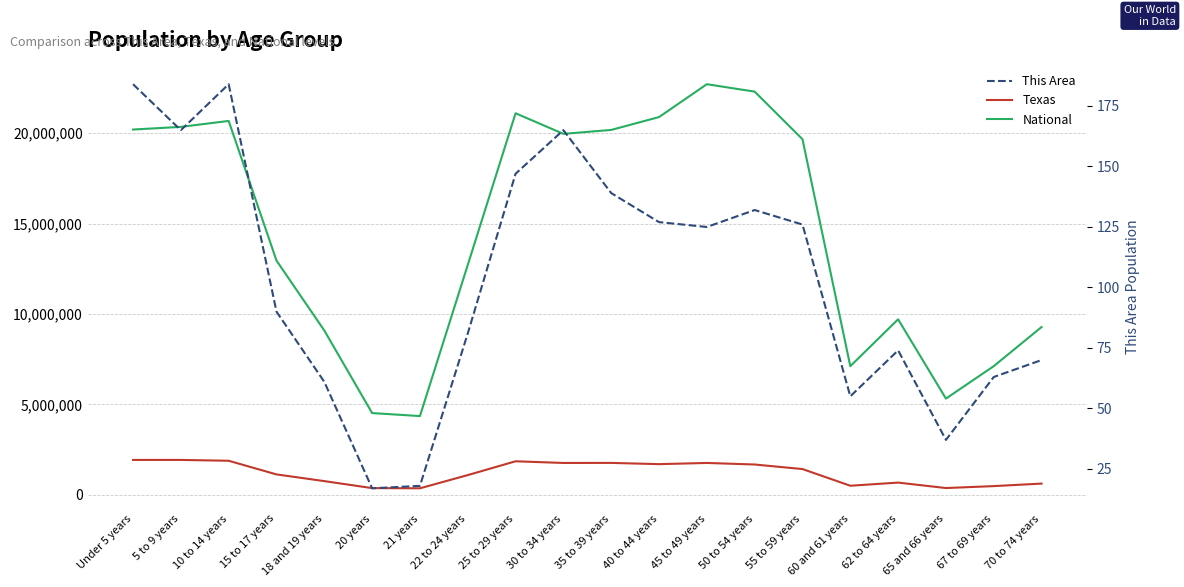

What is the sum of the National values at 5 to 9 years and 65 and 66 years?

25668559